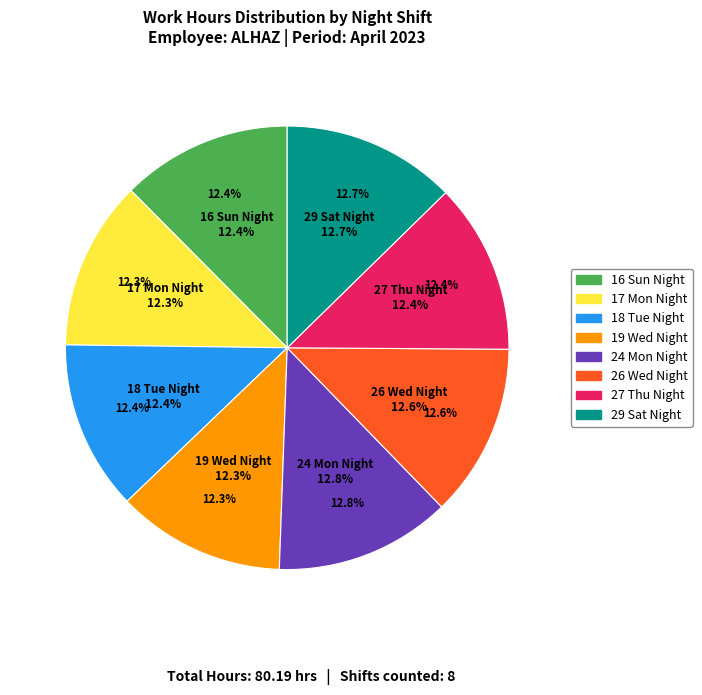

The 24 Mon Night slice represents 13% of the pie. True or false?

True